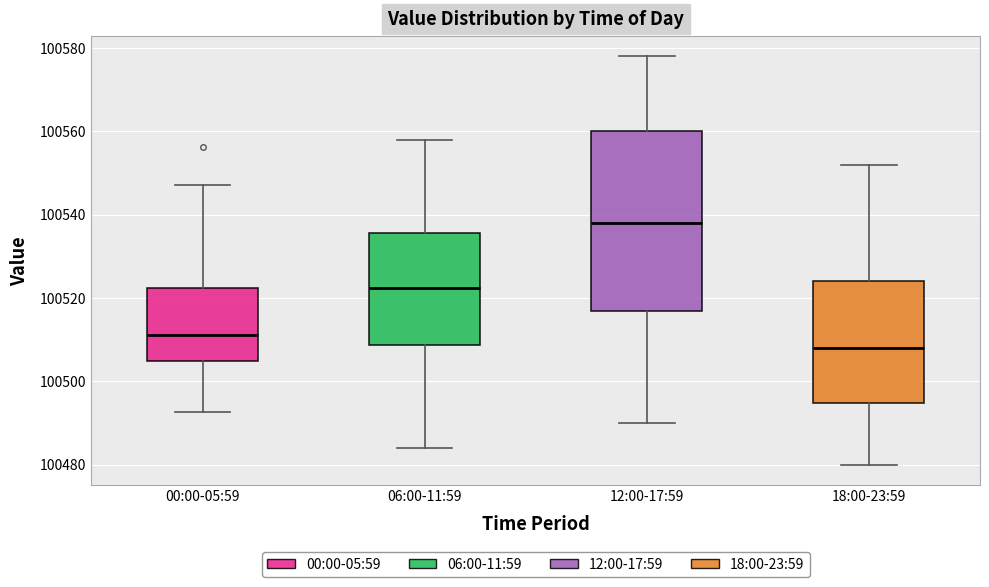

Where does the upper whisker of the box for 06:00-11:59 end on the y-axis? The values are not printed on the chart, so give them approximately, as read against the axis.

100558